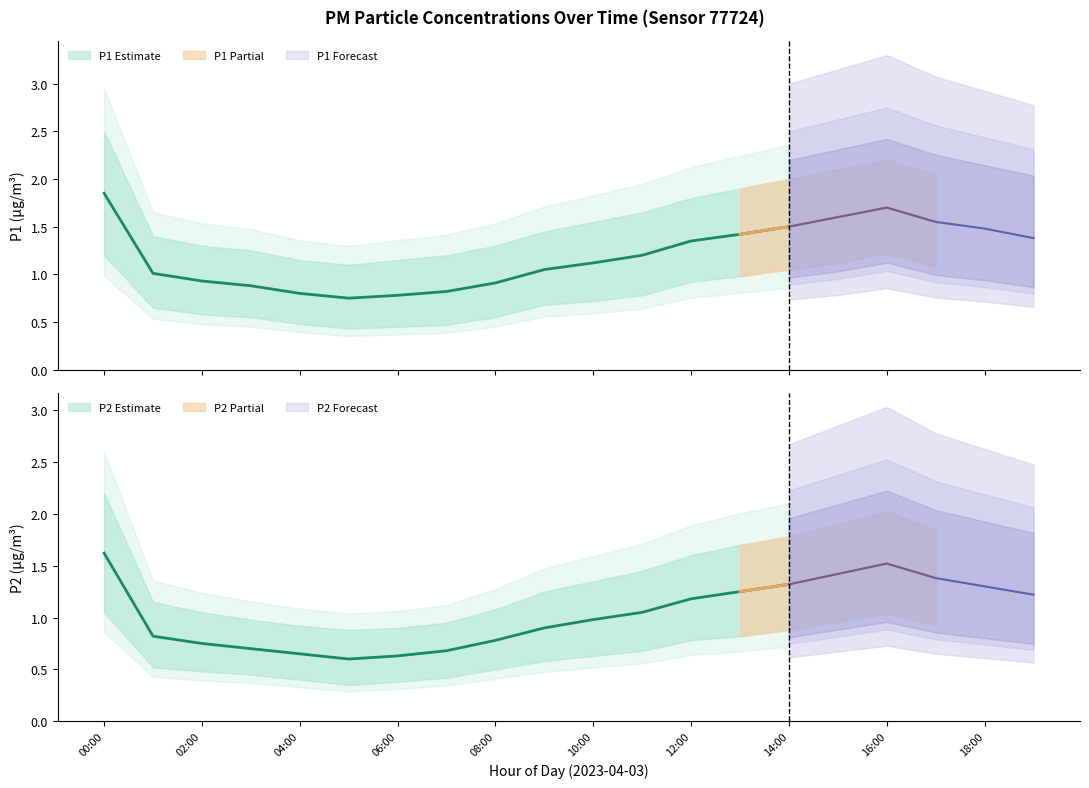

Which label corresponds to the smallest value in the chart?

05:00